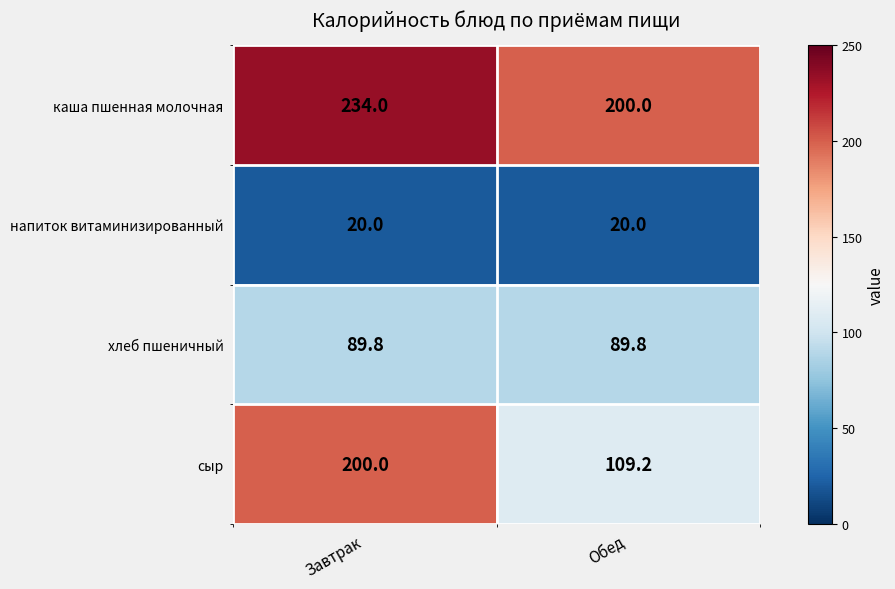

Which label corresponds to the largest value in the chart?

Завтрак